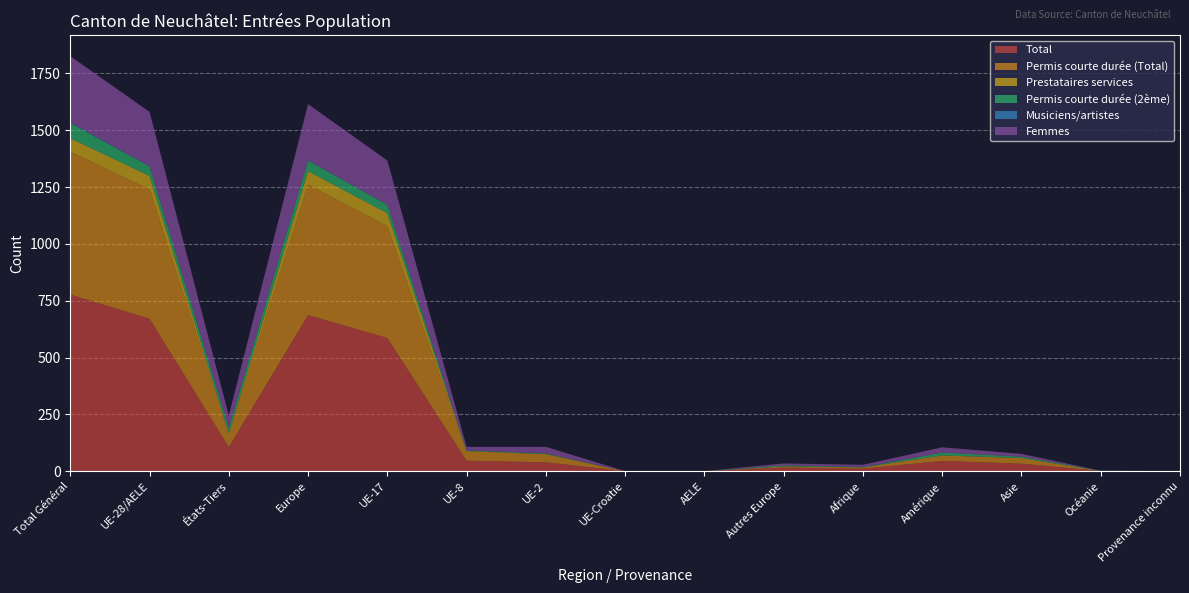

Reading left to right, what are all the values shown in this chart?

Total: 777	671	106	687	586	46	39	0	0	16	11	45	33	1	0
Permis courte durée (Total): 629	569	60	574	492	41	36	0	0	5	6	24	25	0	0
Prestataires services: 59	59	0	59	57	2	0	0	0	0	0	0	0	0	0
Permis courte durée (2ème): 67	42	25	47	37	2	3	0	0	5	0	13	6	1	0
Musiciens/artistes: 3	1	2	1	0	1	0	0	0	0	2	0	0	0	0
Femmes: 291	239	52	247	195	15	29	0	0	8	9	23	12	0	0